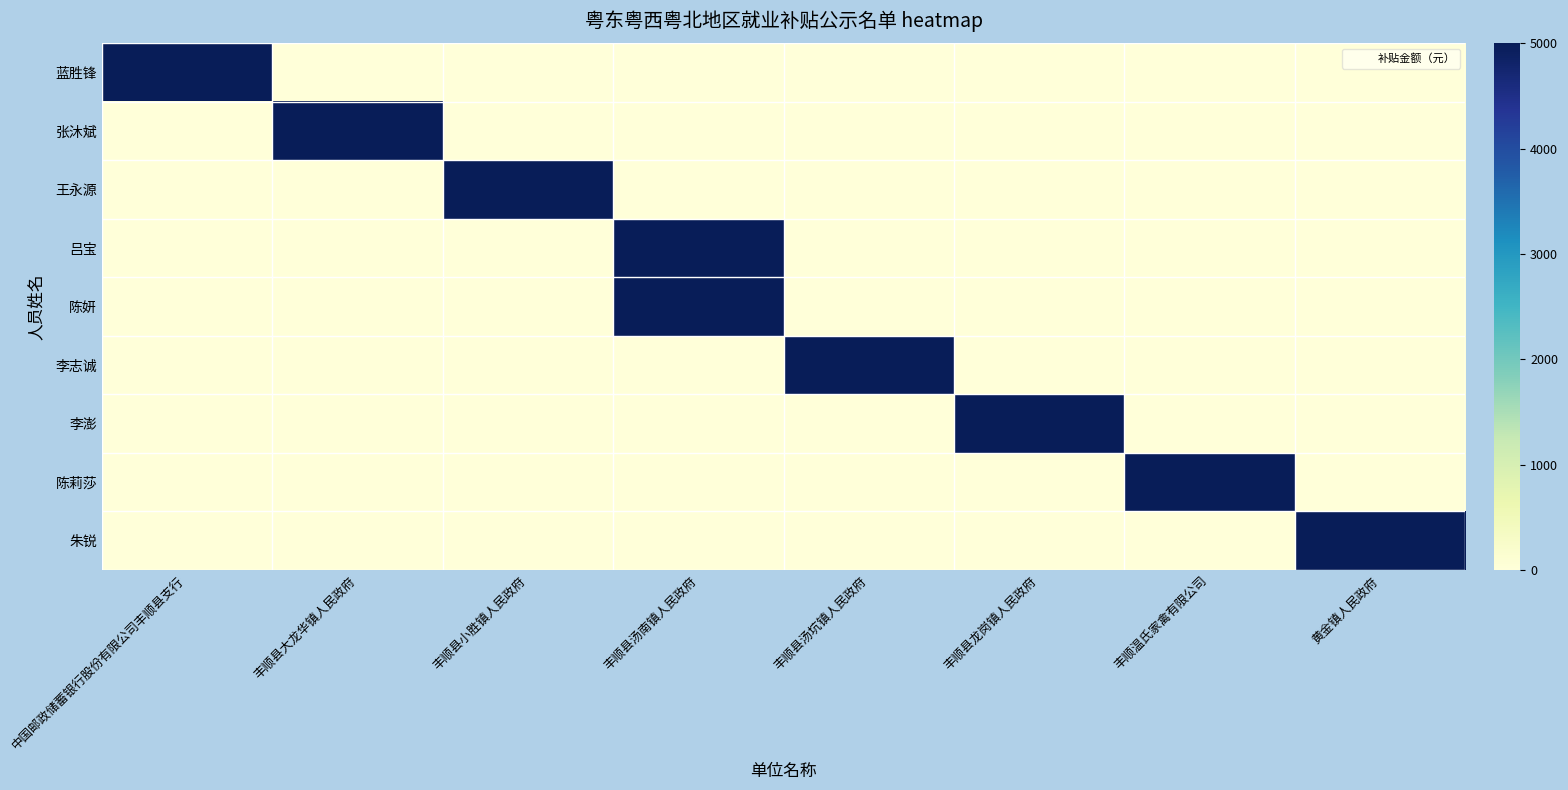

Which series has the largest total across all categories?

蓝胜锋